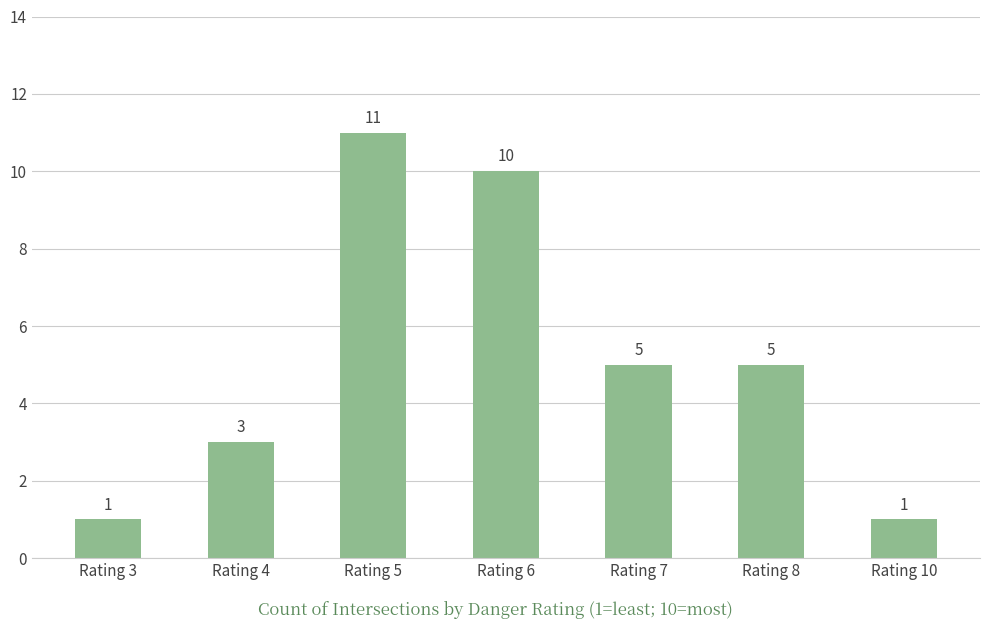

What is the smallest value displayed?

1